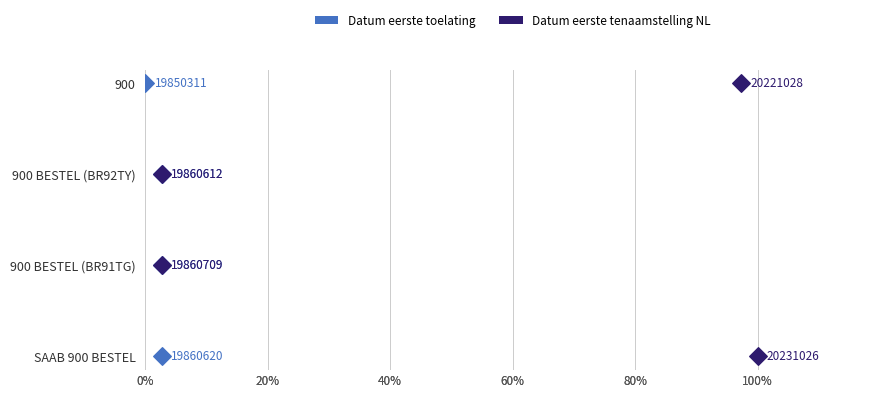

Which series reaches the maximum Y coordinate?

Datum eerste toelating